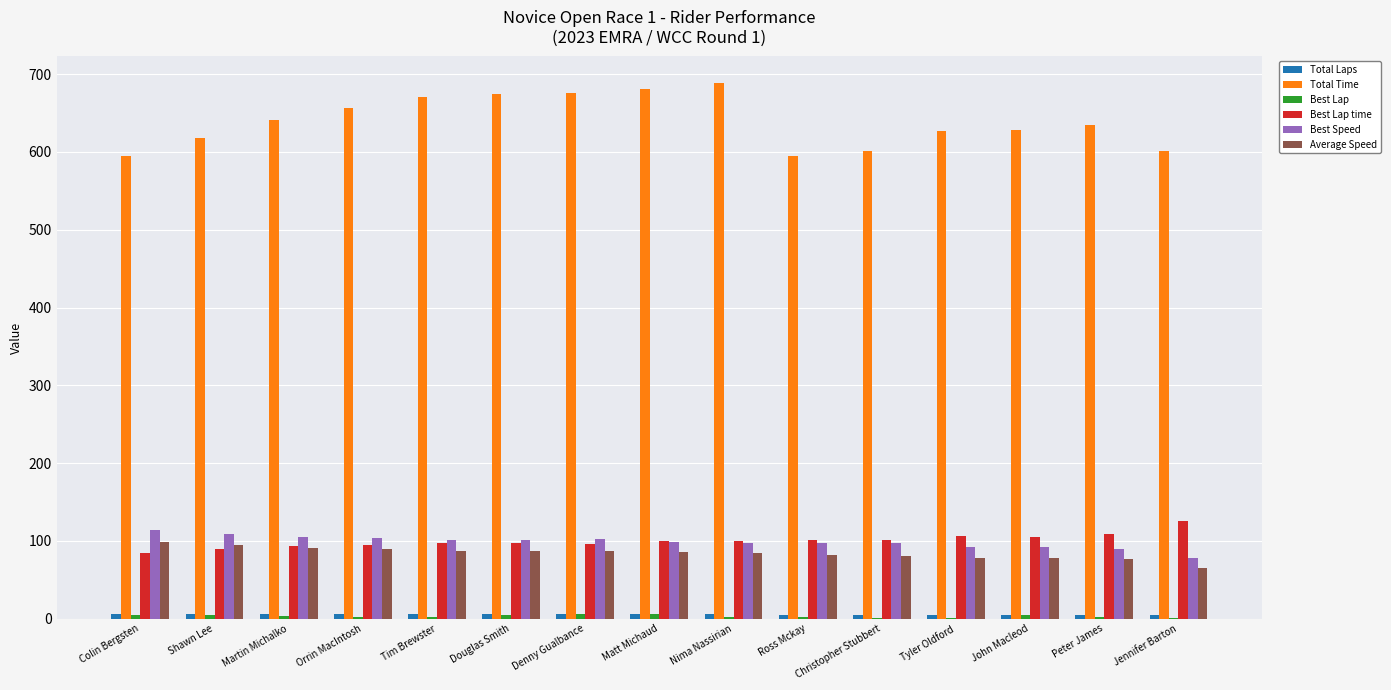

What is the maximum value shown in the chart?

688.4